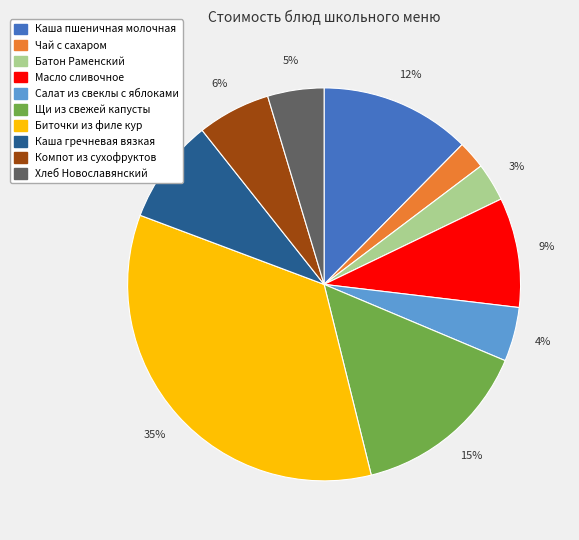

To the nearest percent, what is the combined percentage of Компот из сухофруктов and Батон Раменский?

9%